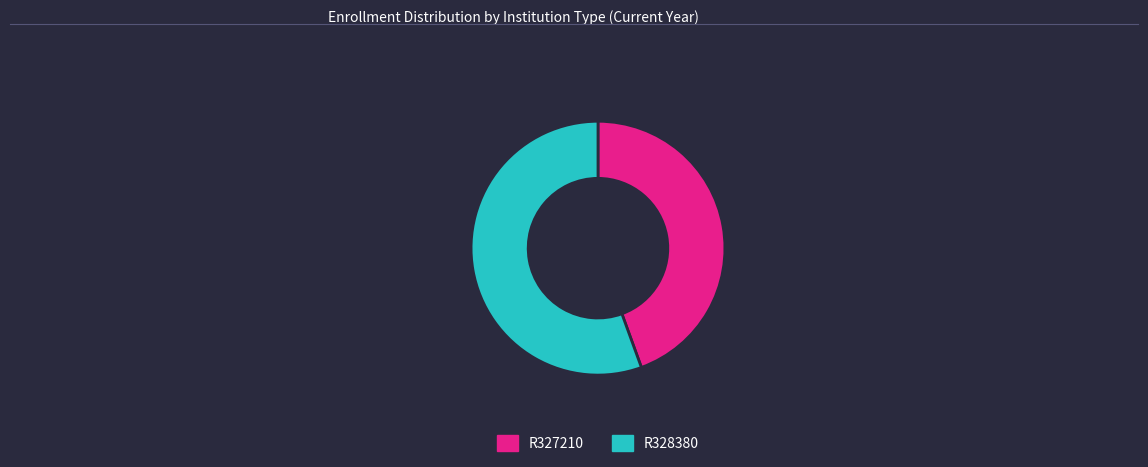

Do R327210 and R328380 together represent more than half of the pie?

Yes